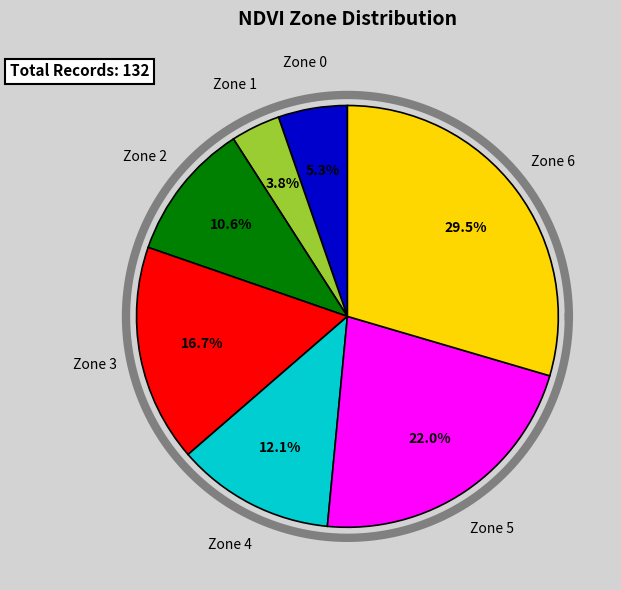

True or false: 3 accounts for 9% of the total.

False